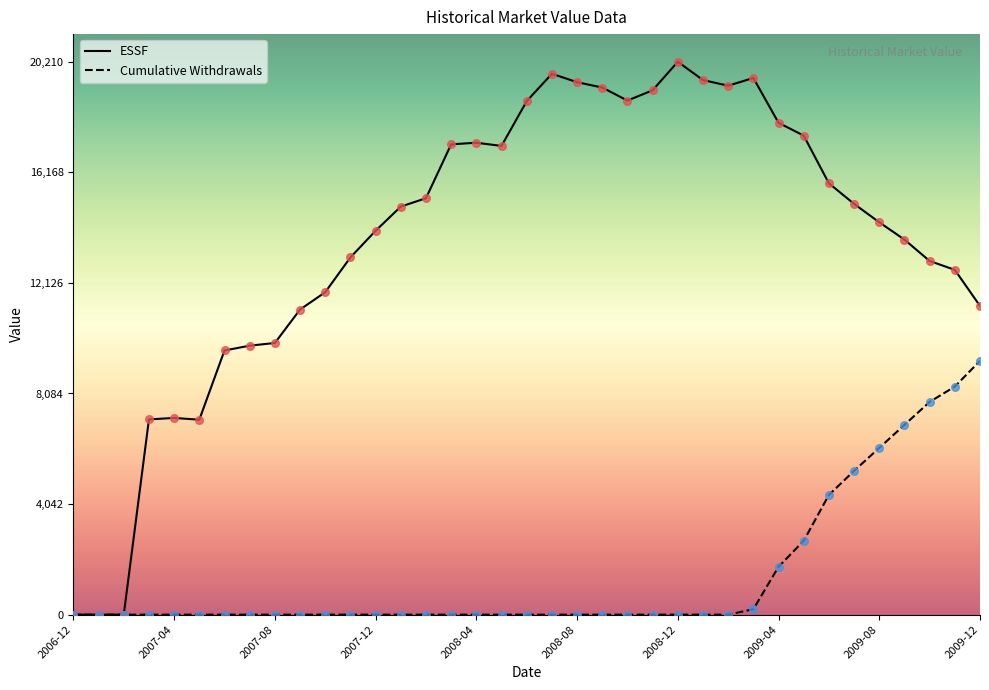

Which series contains the lowest Y value?

ESSF